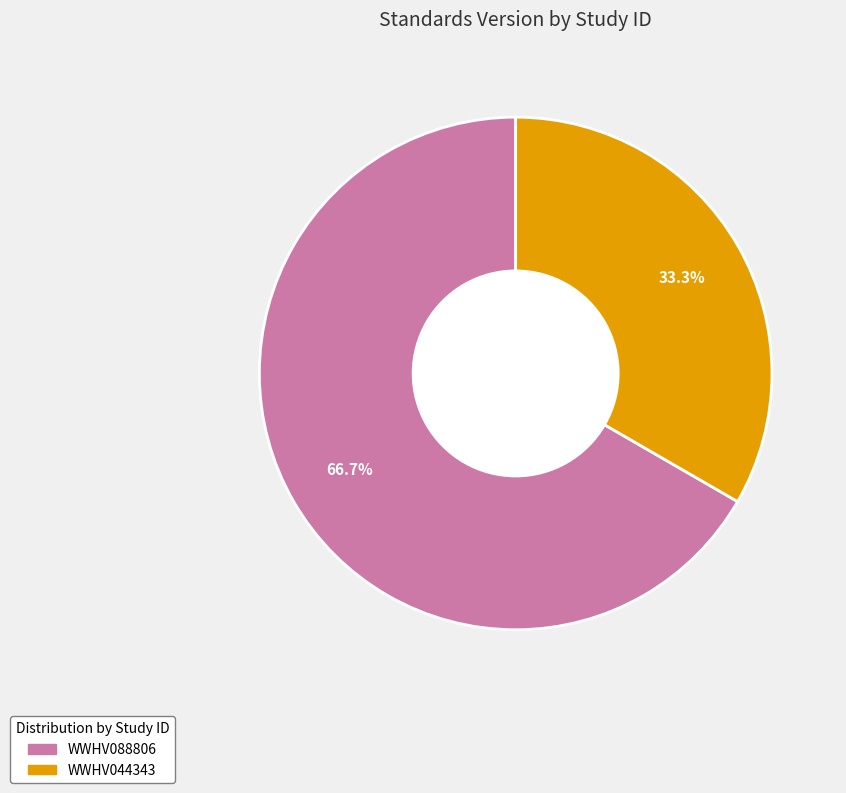

Which category accounts for the majority?

WWHV088806